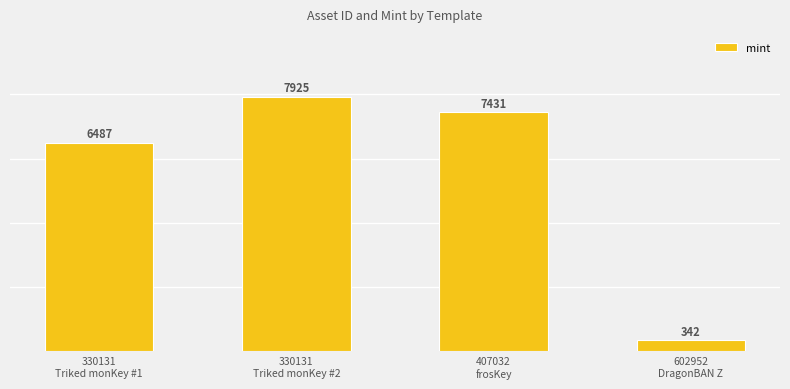

Which category has the lowest value across all series?

602952
DragonBAN Z